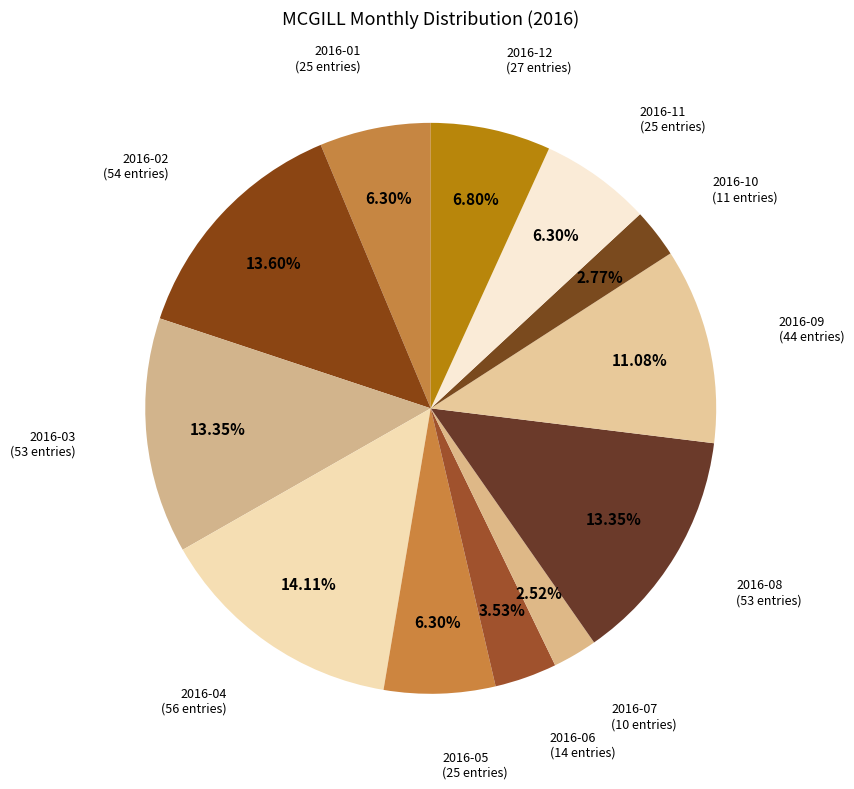

Count the number of slices in the pie.

12